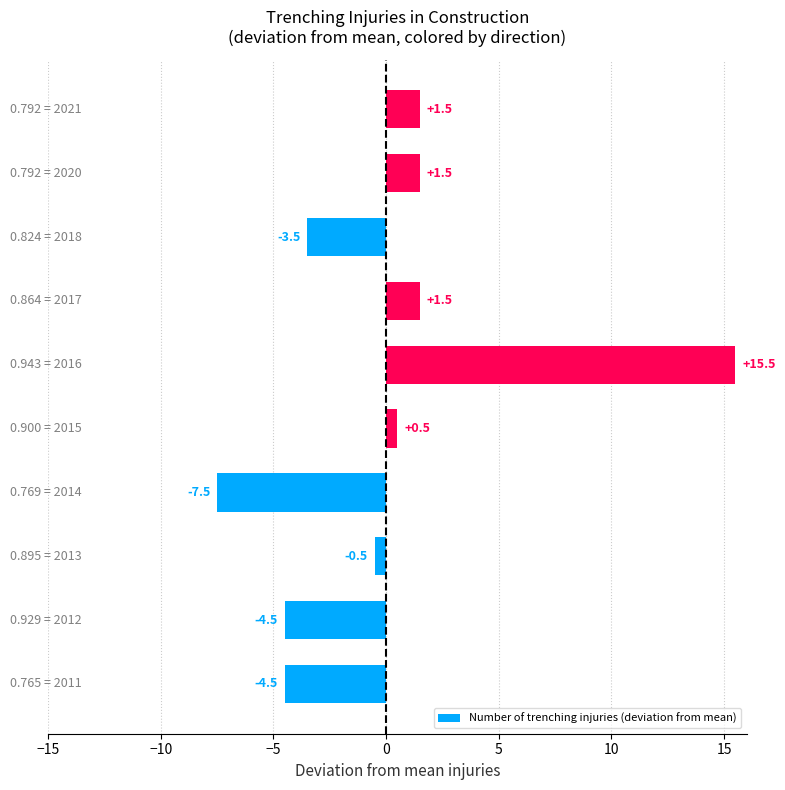

What is the difference between the maximum and minimum values?

23.0